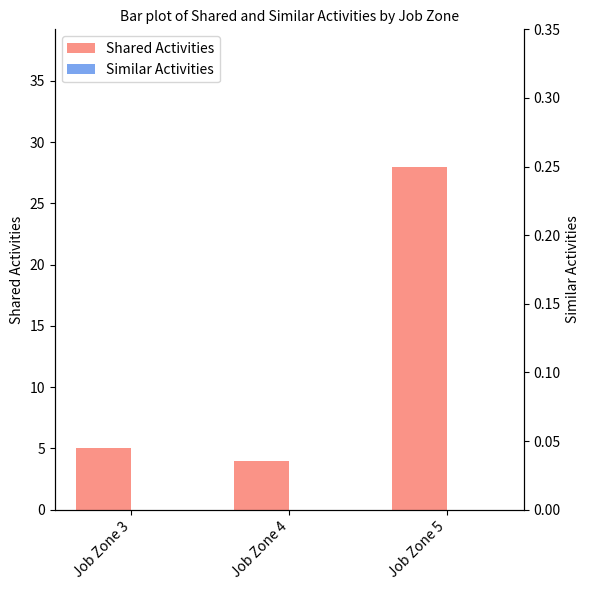

Reading left to right, transcribe all the data shown in this chart.

Shared Activities: Job Zone 3=5	Job Zone 4=4	Job Zone 5=28
Similar Activities: Job Zone 3=0	Job Zone 4=0	Job Zone 5=0